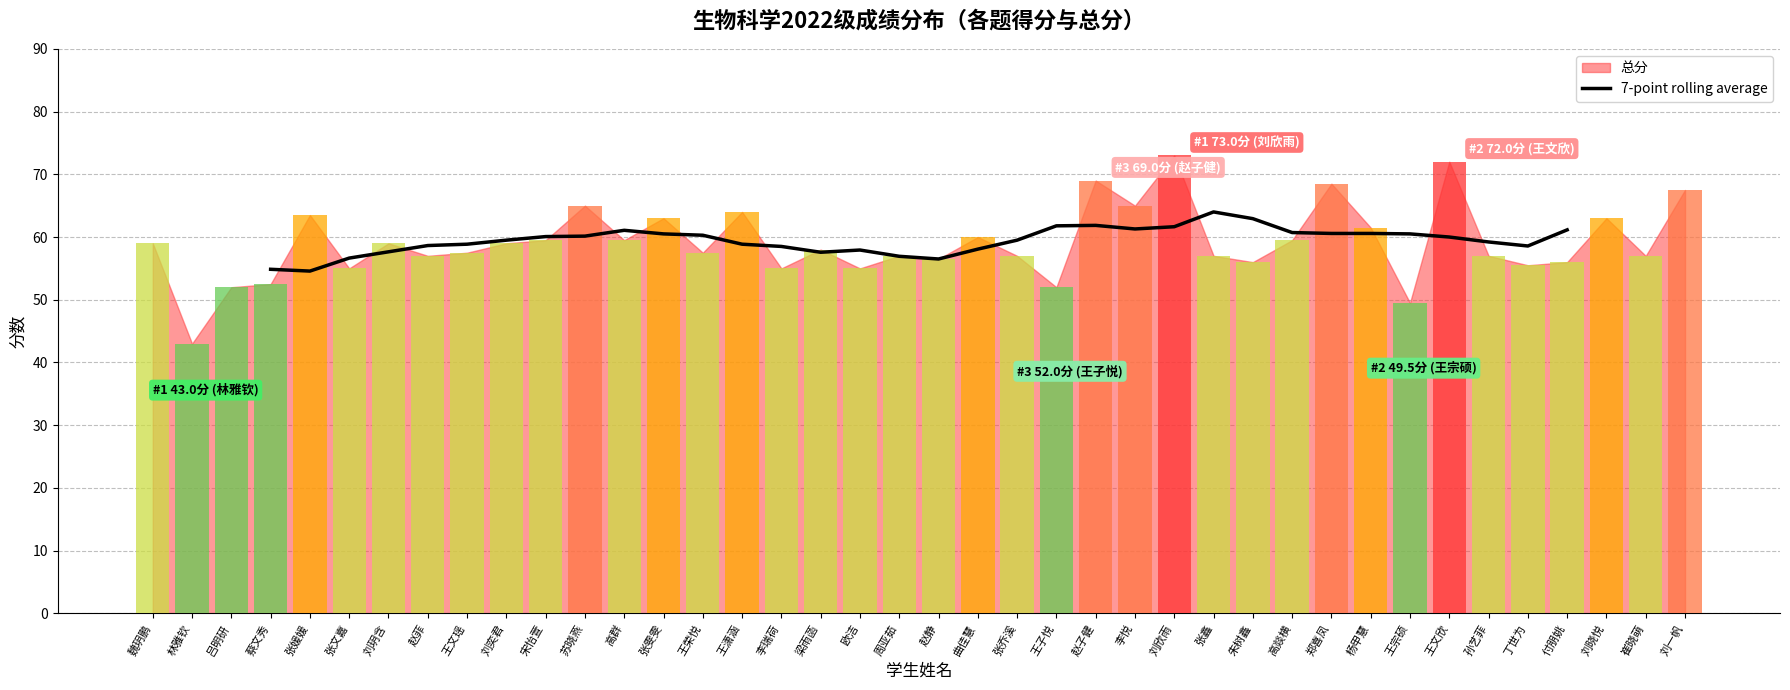

Which label corresponds to the smallest value in the chart?

张媛媛